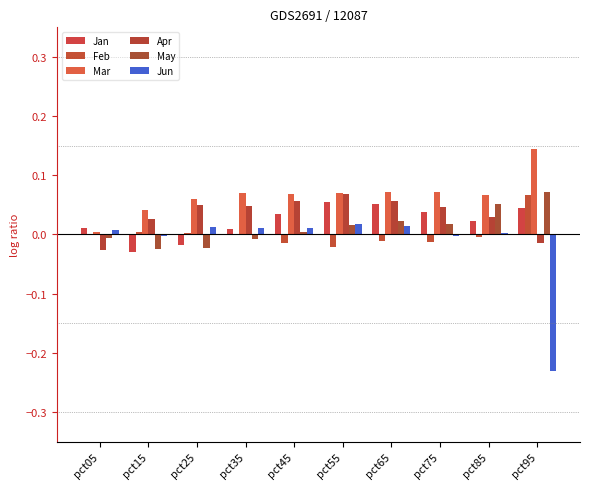

How many categories are shown in the chart?

10